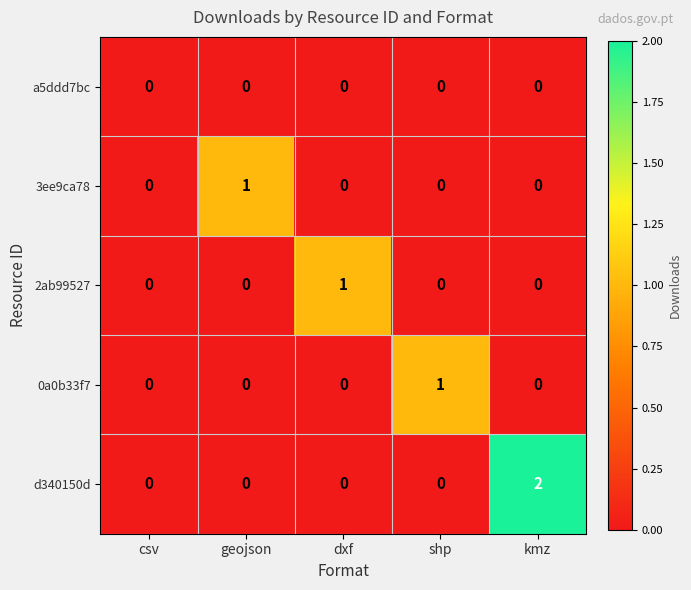

At which label does 0a0b33f7 reach its peak?

shp